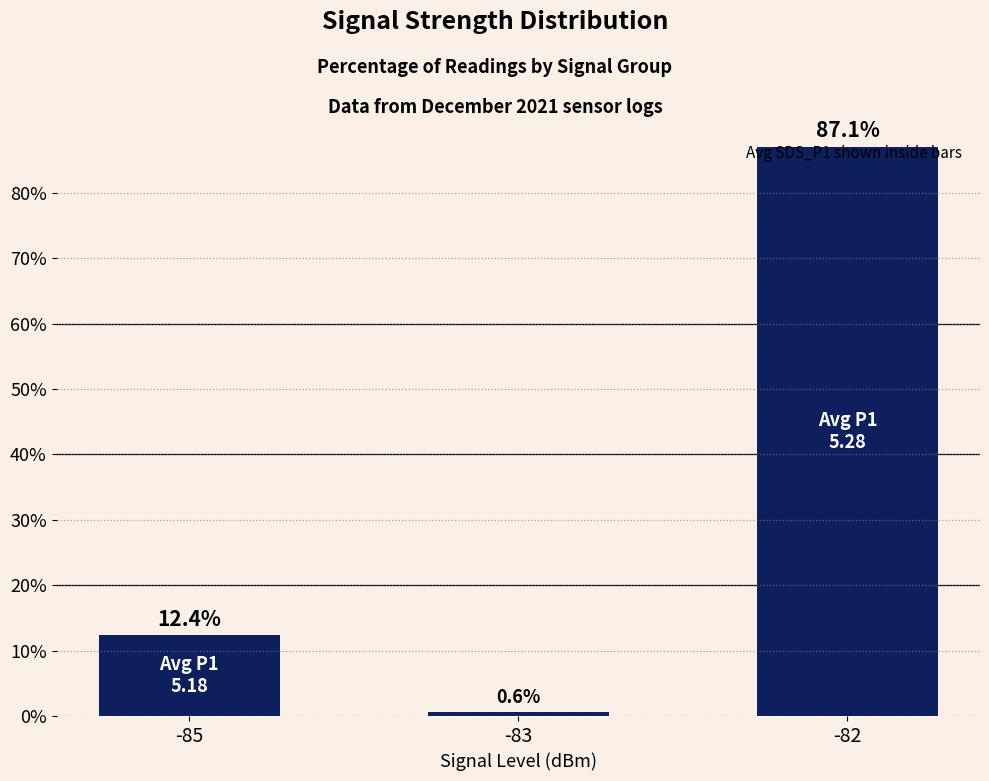

Reading left to right, list all the values displayed in this chart.

12.4	0.6	87.1